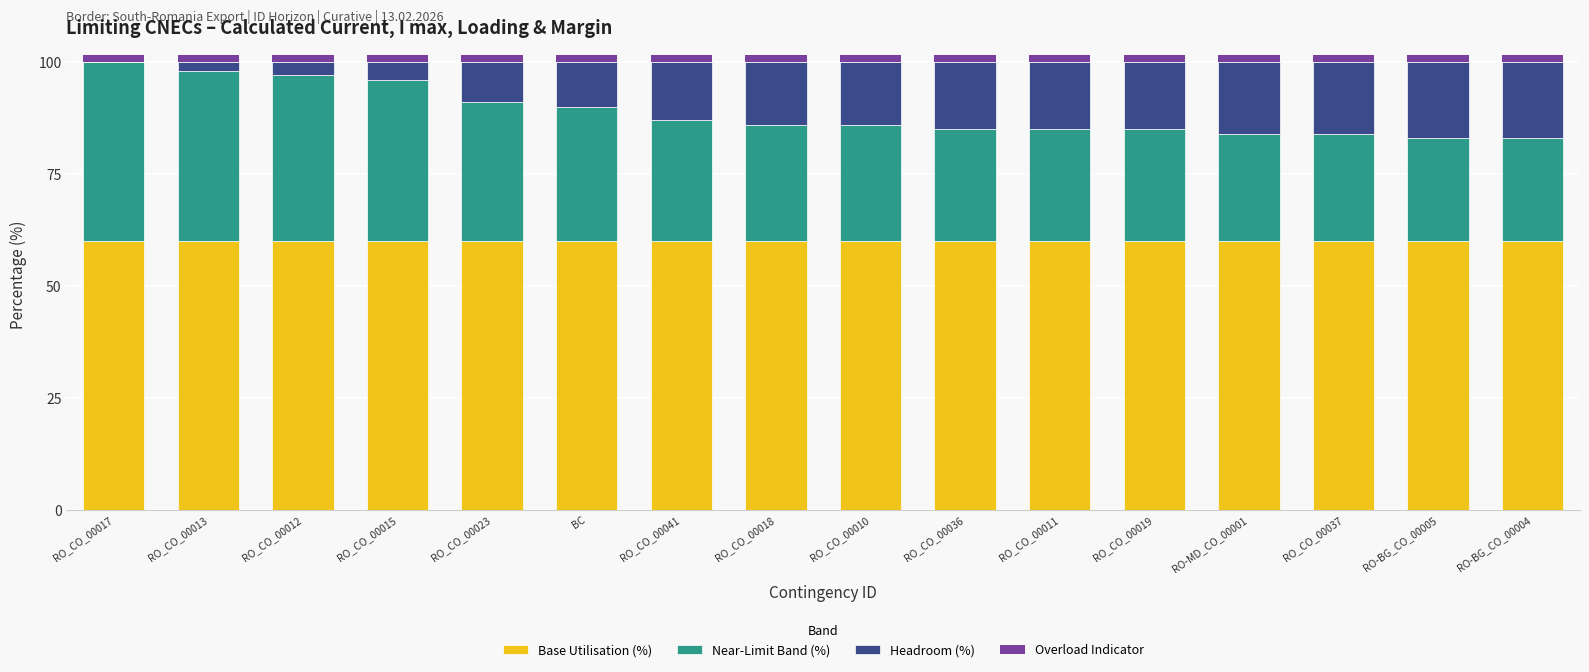

Is it true that Base Utilisation (%) equals 97.7 at RO-BG_CO_00004?

False